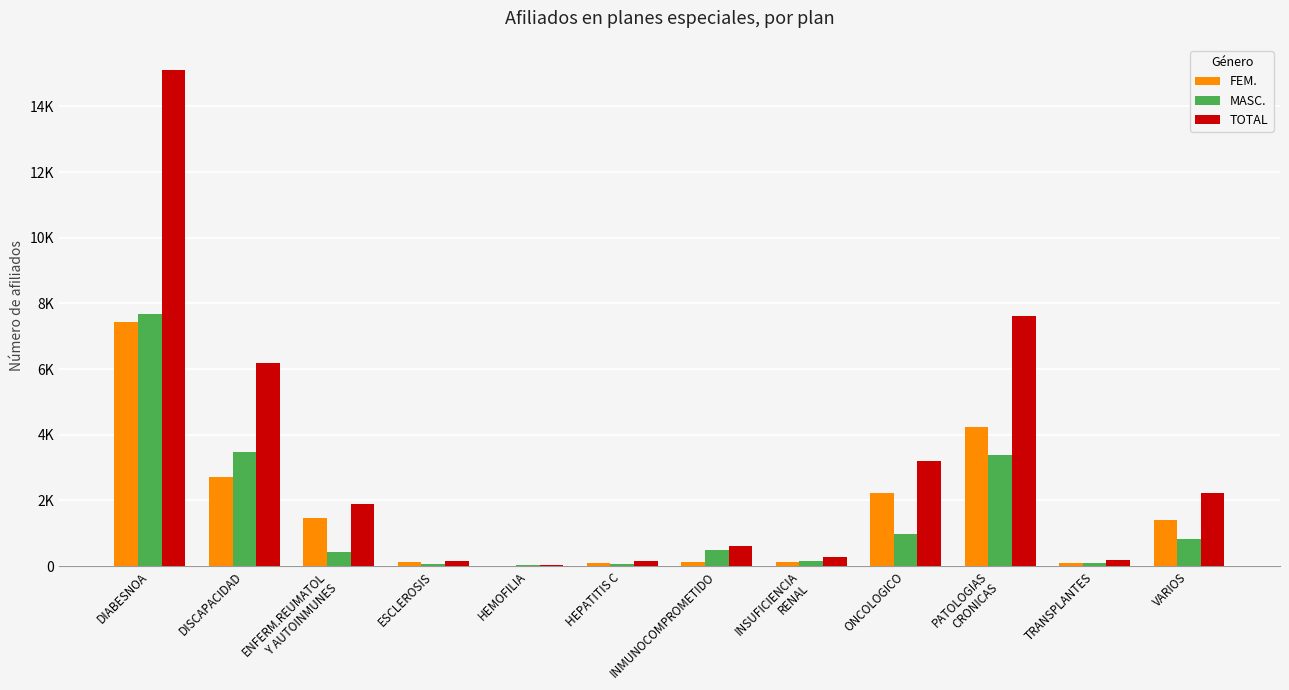

At which category is the sum across all series the highest?

DIABESNOA